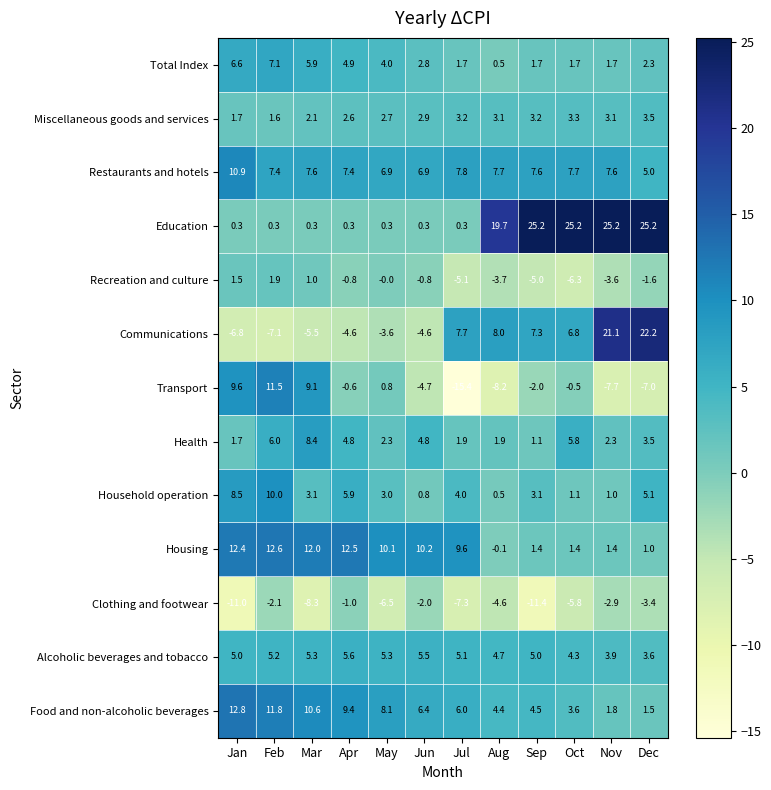

Is it true that Household operation equals 0.4 at Oct?

False